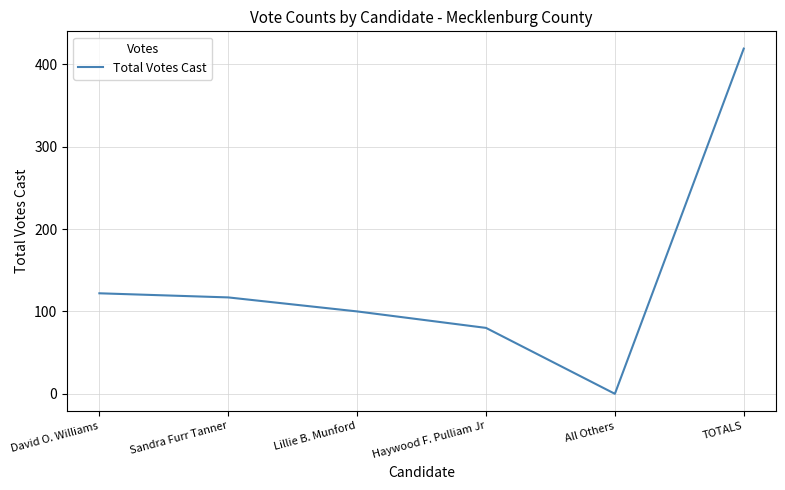

How many interior local valleys (lower than both neighbors) does the data have?

1